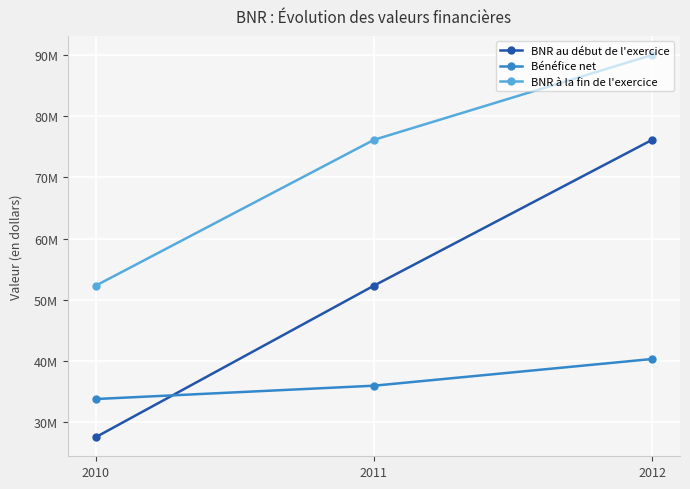

Reading left to right, what are all the values shown in this chart?

BNR au début de l'exercice: 2012=76135000	2011=52295000	2010=27525000
Bénéfice net: 2012=40305000	2011=35940000	2010=33760000
BNR à la fin de l'exercice: 2012=90000000	2011=76135000	2010=52295000